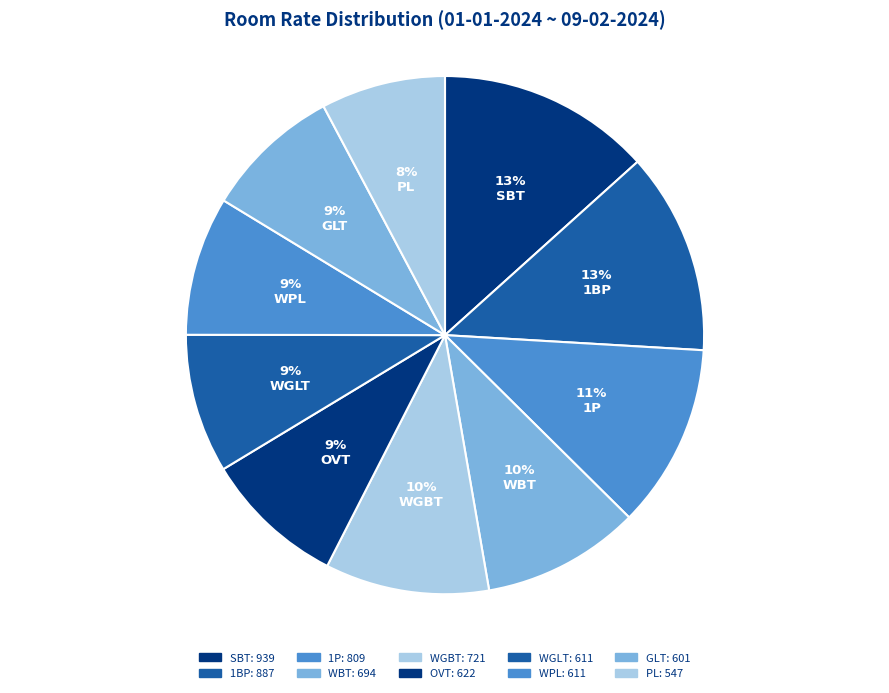

Does OVT represent more than half of the total?

No